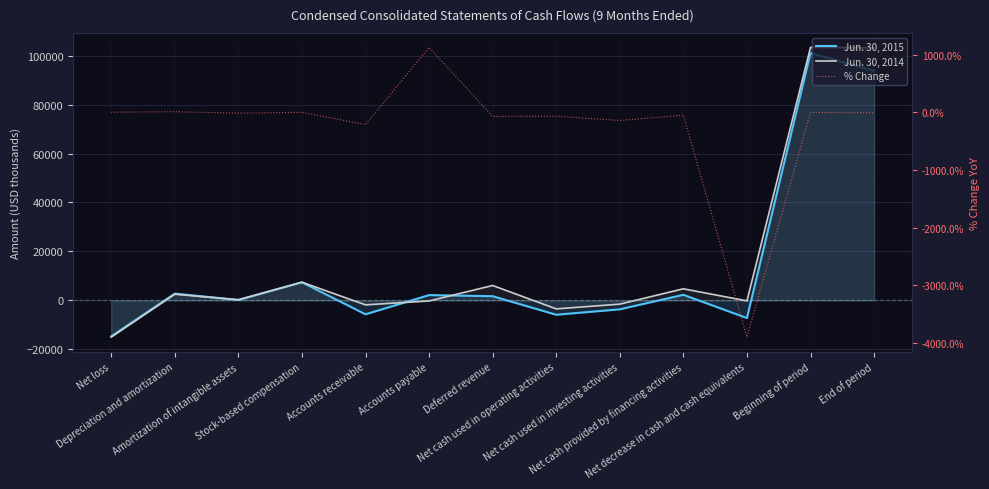

What is the lowest value of the Jun. 30, 2015 series?

-14684.0